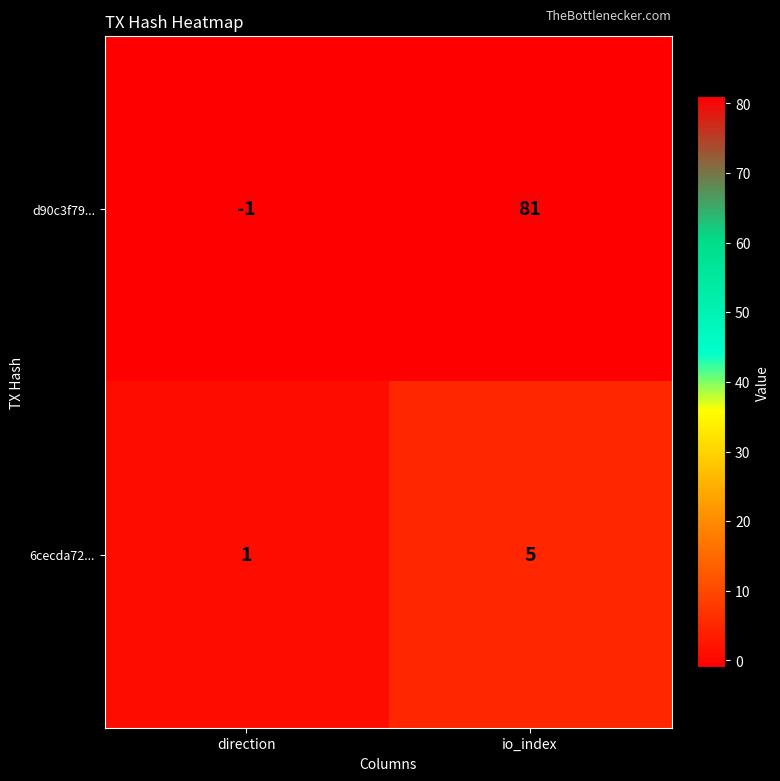

How many distinct data groups are displayed?

2